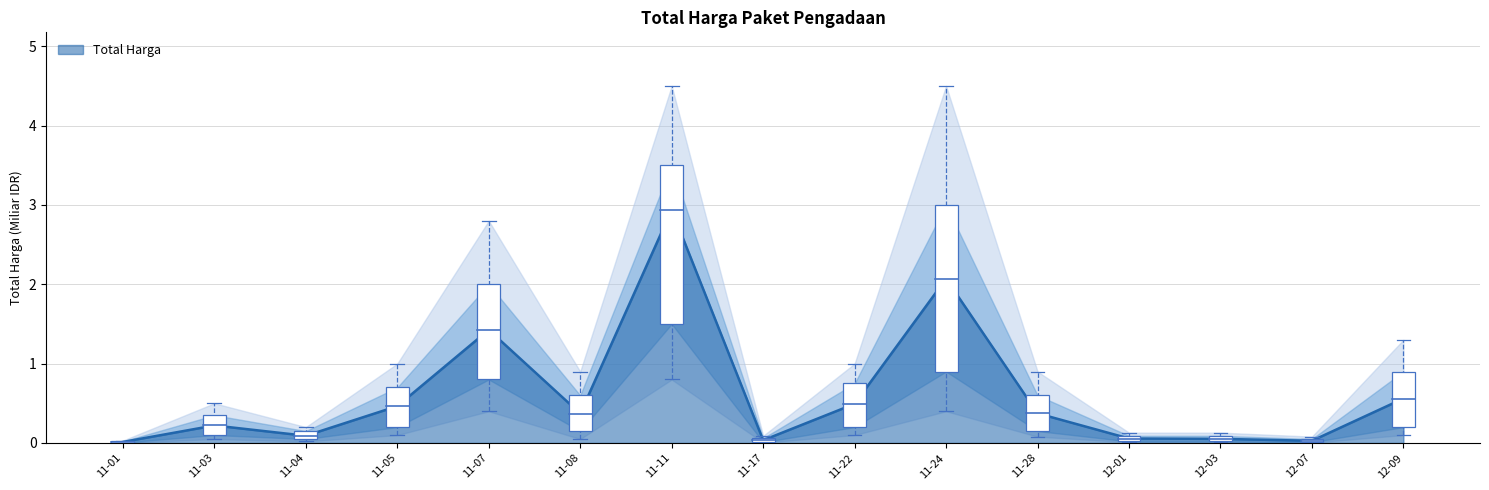

Does the chart have visible grid lines?

Yes